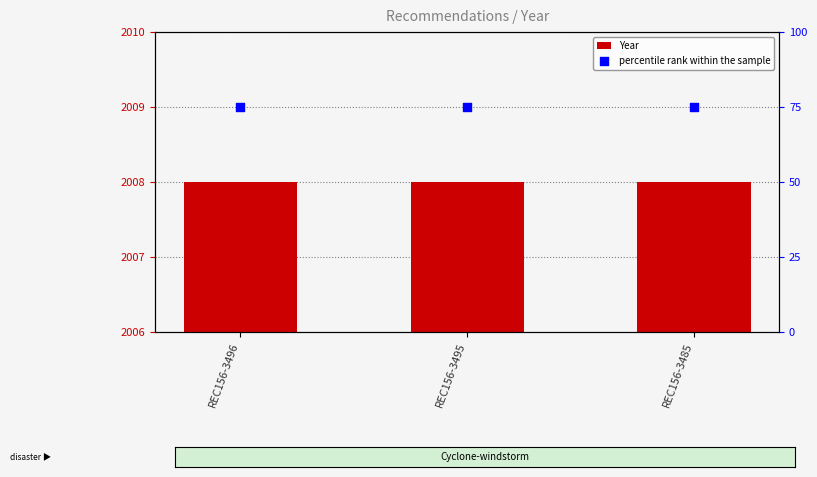

Which series has the widest spread of Y values?

Year